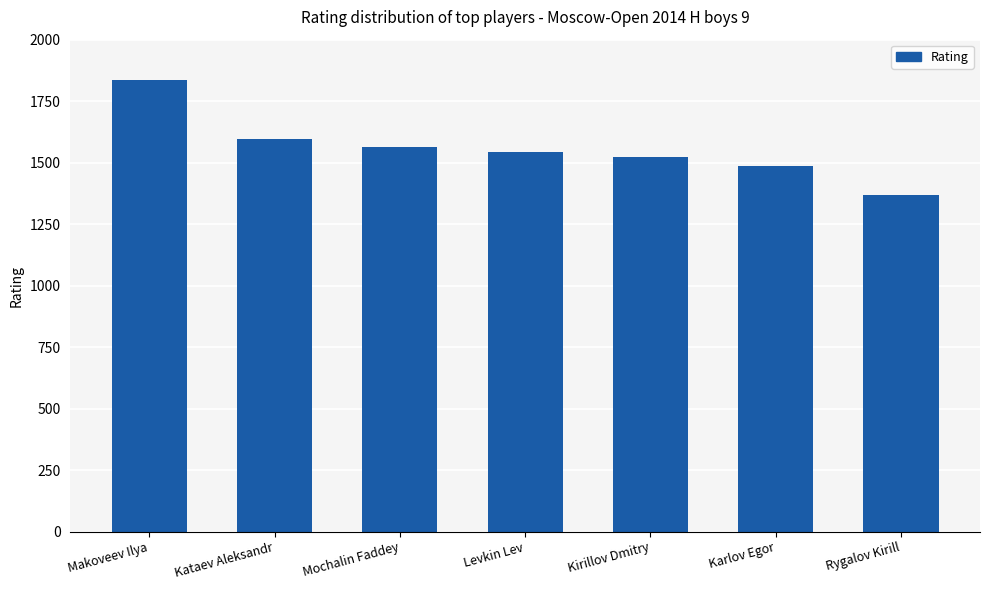

List the labels in order of value, smallest first.

Rygalov Kirill, Karlov Egor, Kirillov Dmitry, Levkin Lev, Mochalin Faddey, Kataev Aleksandr, Makoveev Ilya